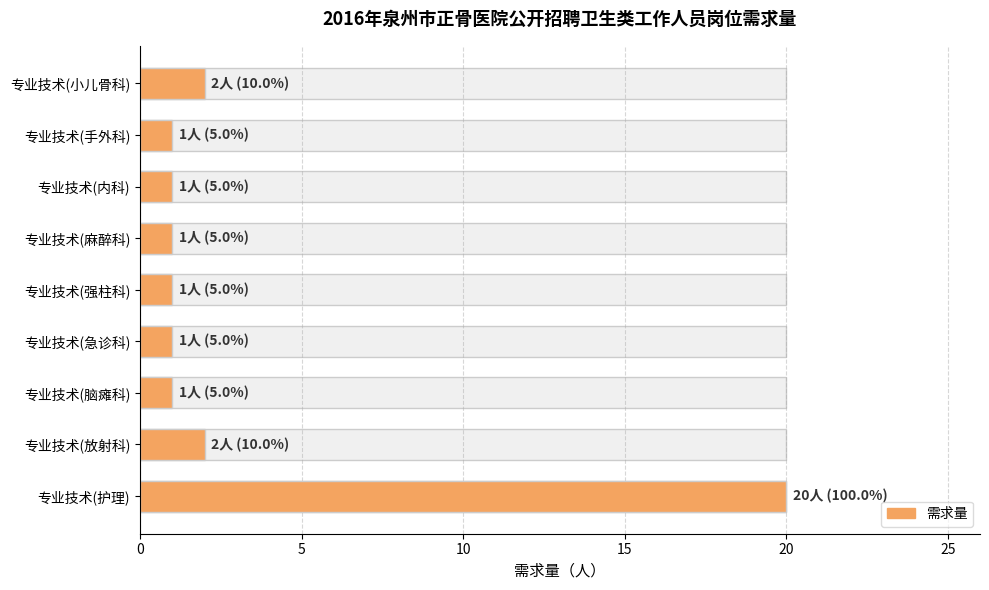

What is the difference between the maximum and minimum values?

19